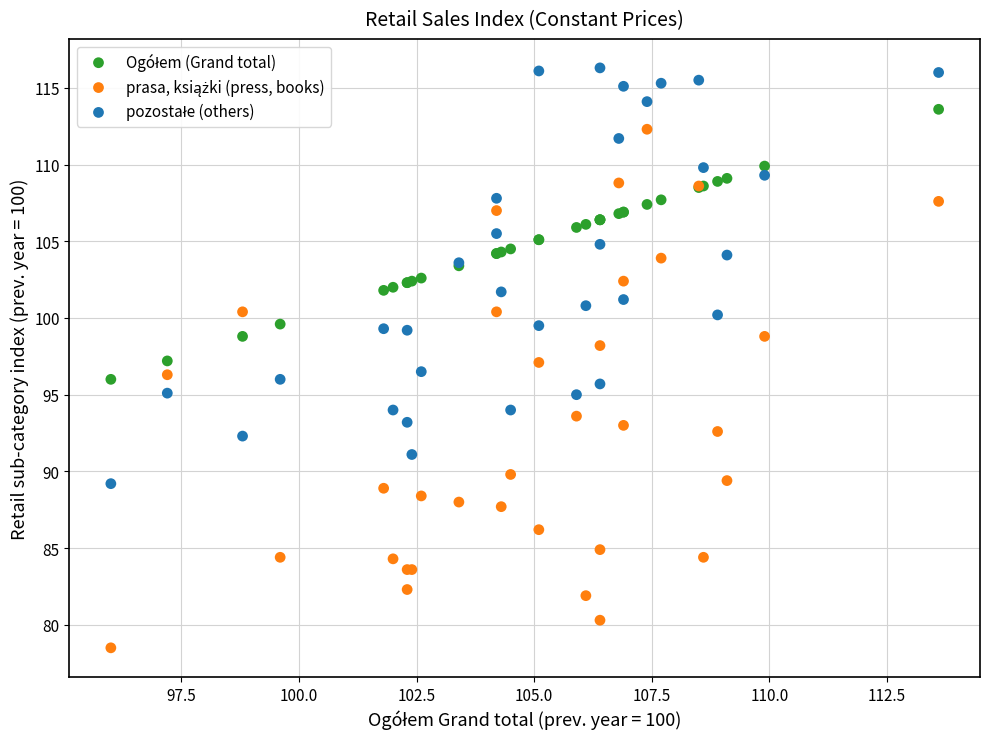

What is the X range (max minus min) for the scatter plot?

17.6